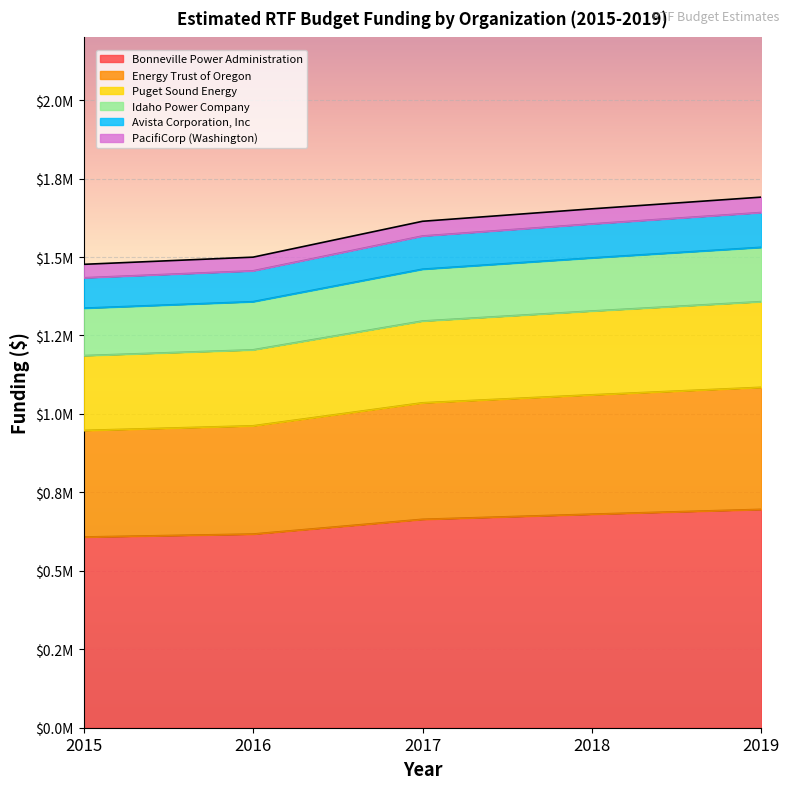

True or false: Bonneville Power Administration and Energy Trust of Oregon intersect in this chart.

False